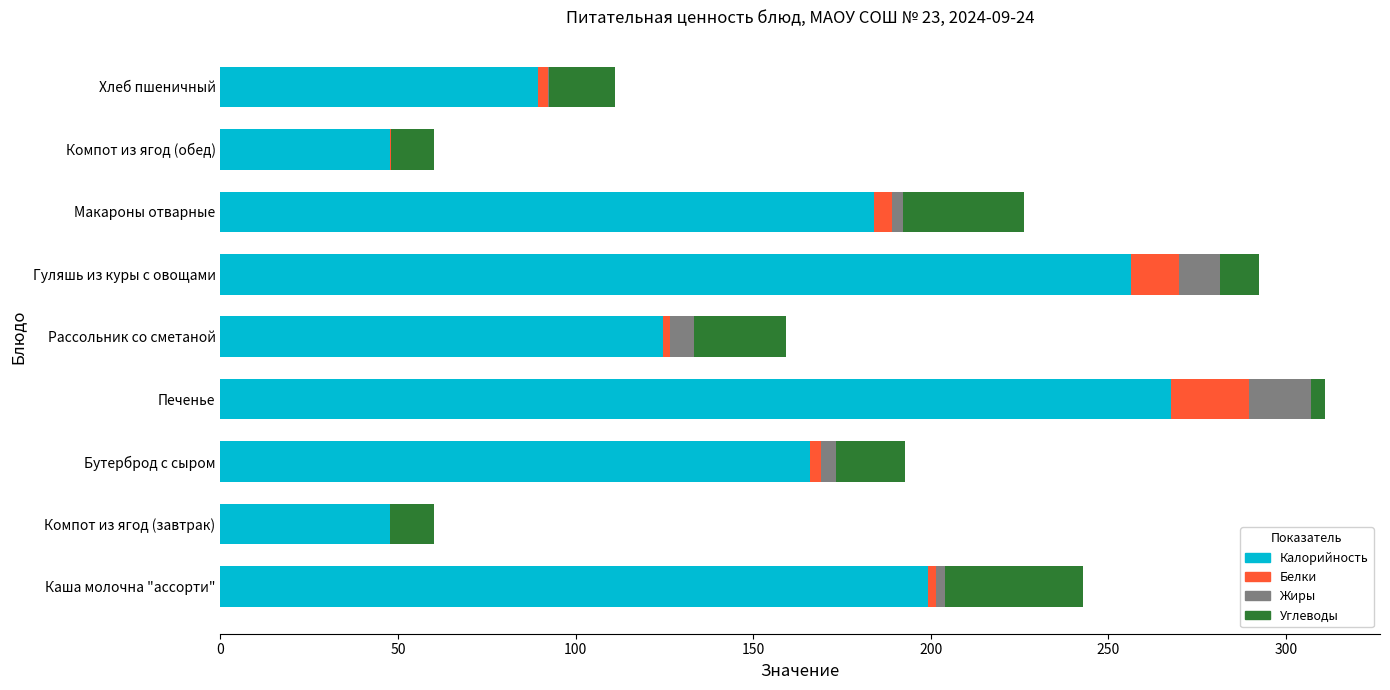

What is the total value across all series at Гуляшь из куры с овощами?

292.4